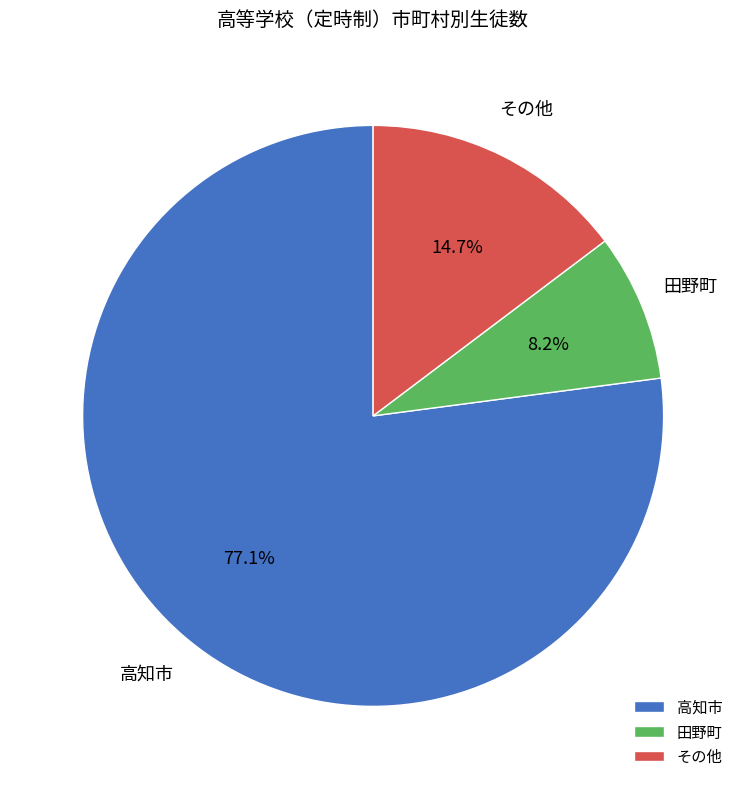

What is the ratio of the value at 田野町 to the value at その他?

0.6